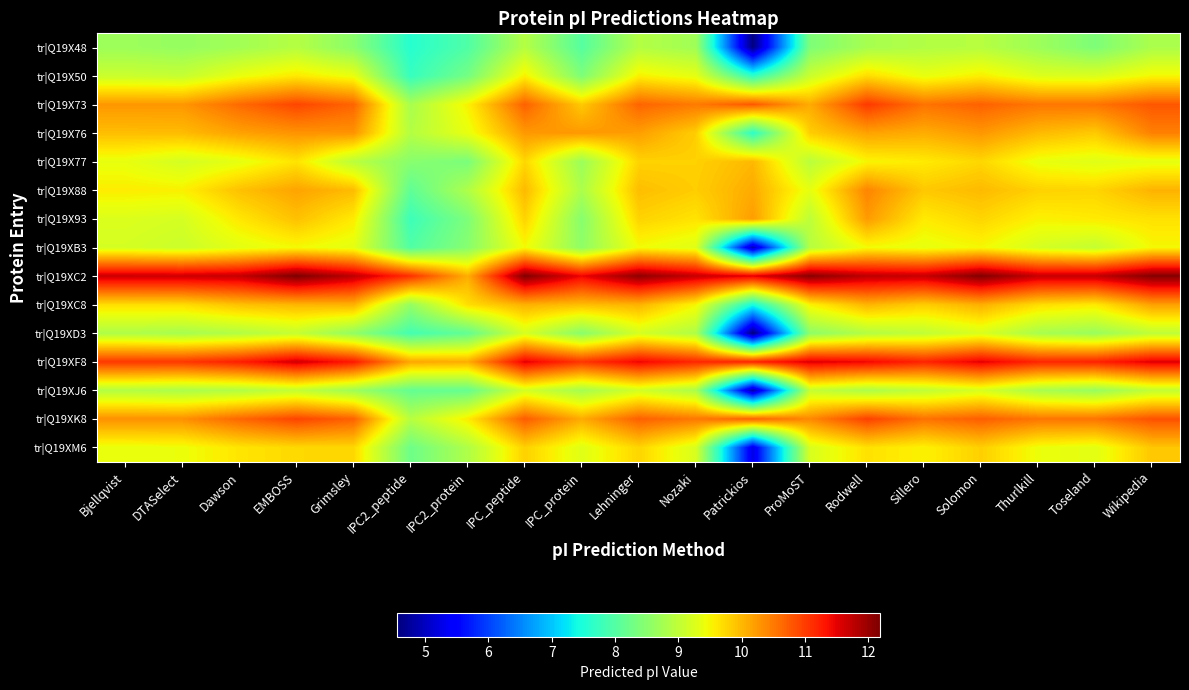

How many series are shown in this chart?

15